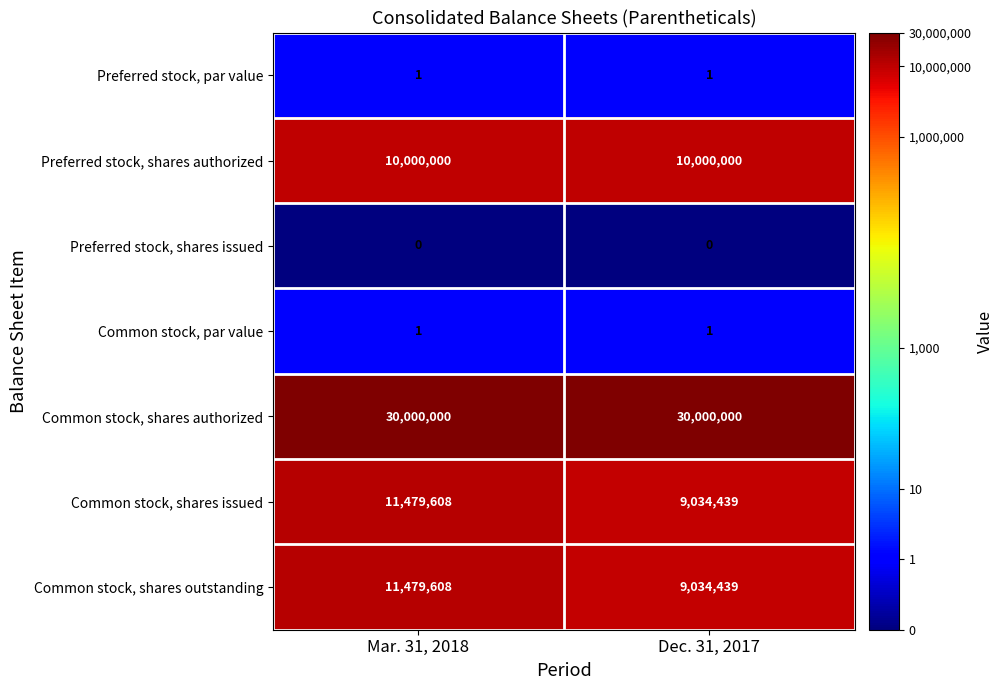

The Common stock, shares authorized series shows 48453201 at Dec. 31, 2017. True or false?

False